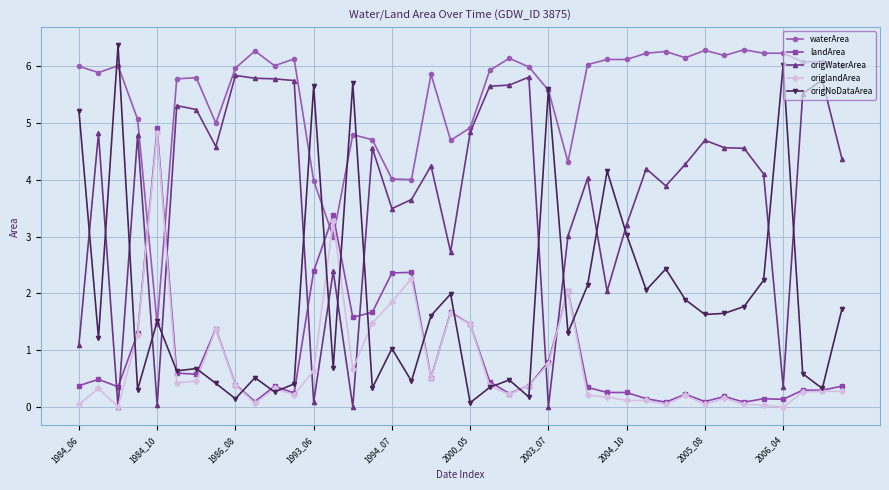

Which series has the largest total across all categories?

waterArea